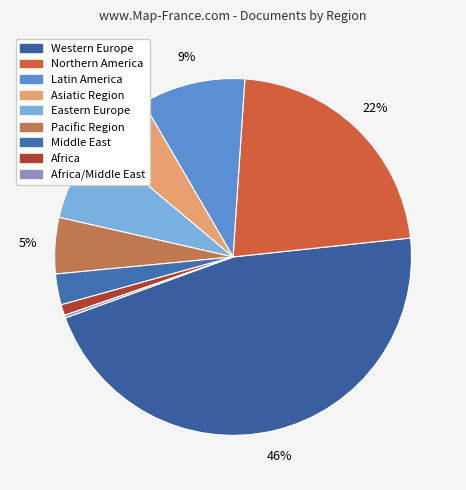

To the nearest percent, what is the difference between the largest and smallest slice percentages?

46%